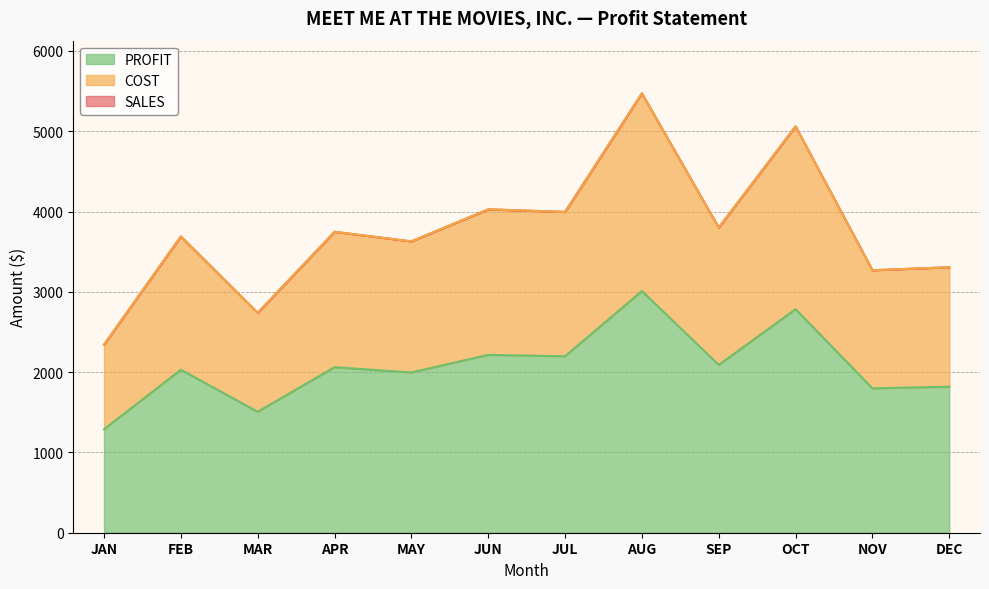

What is the sum of all COST values?

45074.0